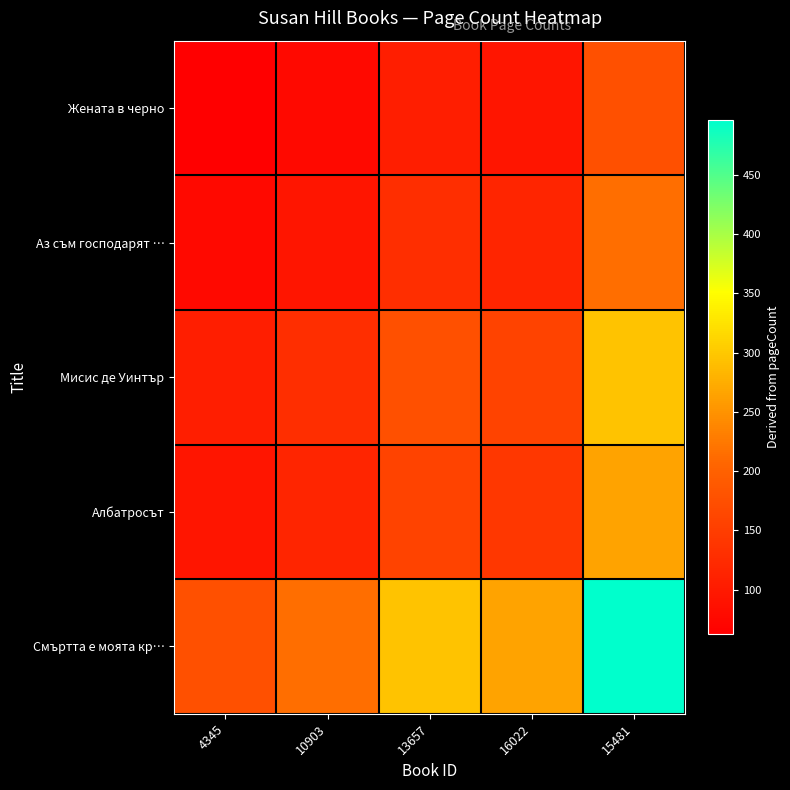

Which series has the widest spread of values?

Смъртта е моята кр…